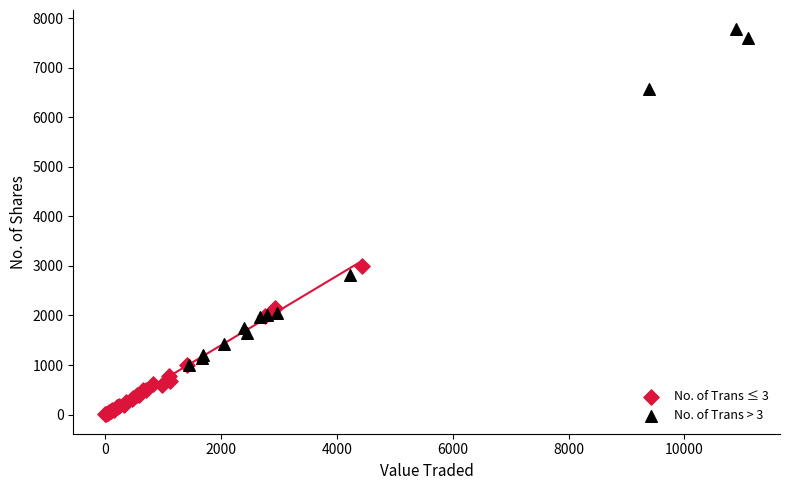

Which series contains the highest Y value?

No. of Trans > 3